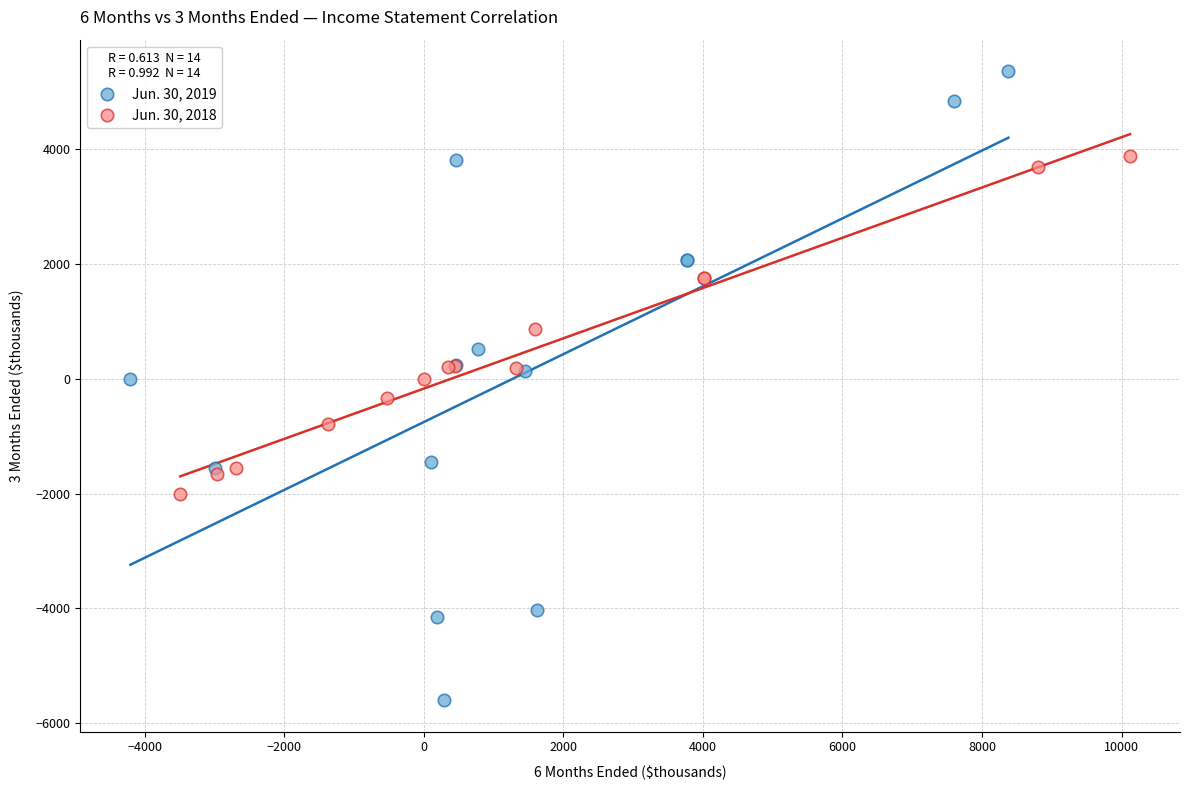

Which series reaches the maximum Y coordinate?

Jun. 30, 2019